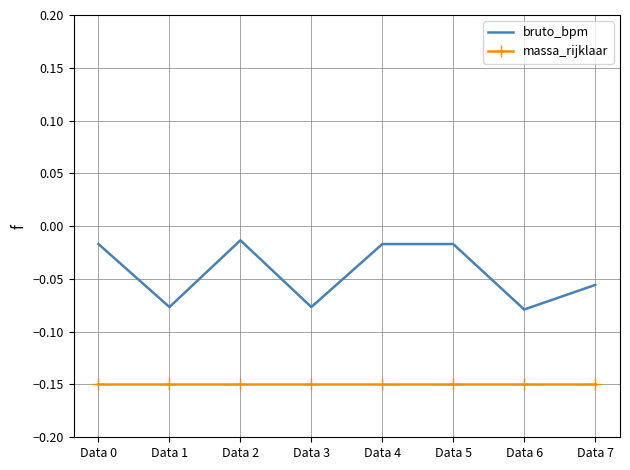

True or false: massa_rijklaar and bruto_bpm intersect in this chart.

False